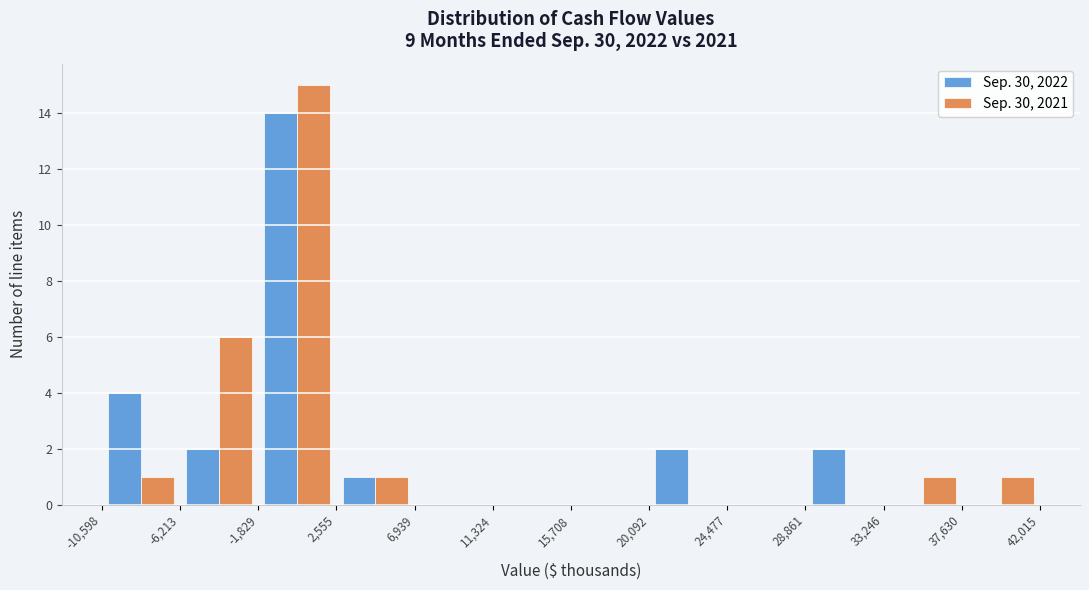

In the Sep. 30, 2022 series, which range on the x-axis has the tallest bar?

-1,829 to 2,555